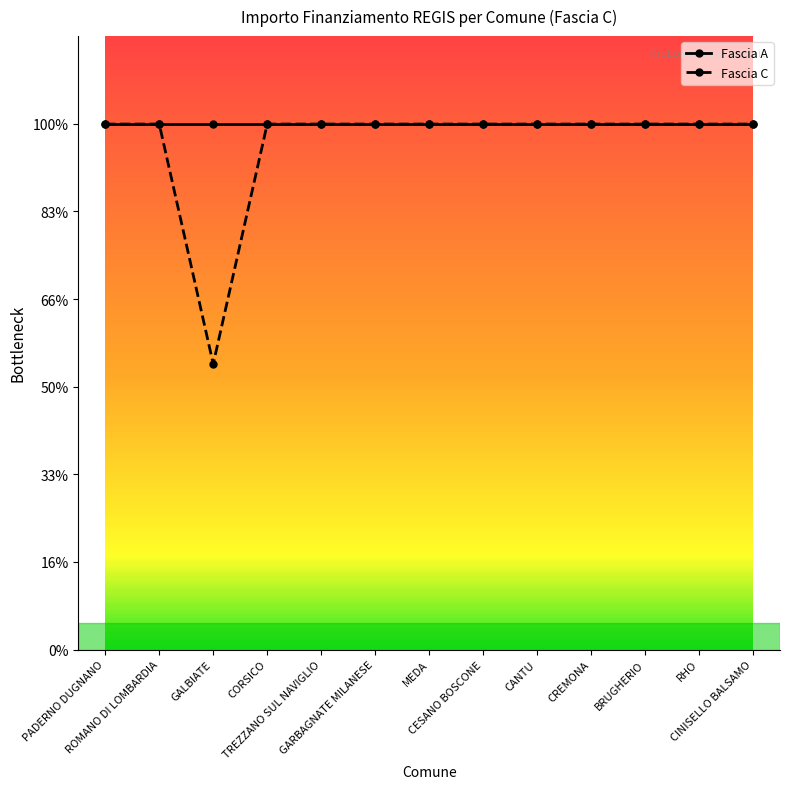

Reading left to right, what are all the values shown in this chart?

Fascia A: PADERNO DUGNANO=59966	ROMANO DI LOMBARDIA=59966	GALBIATE=59966	CORSICO=59966	TREZZANO SUL NAVIGLIO=59966	GARBAGNATE MILANESE=59966	MEDA=59966	CESANO BOSCONE=59966	CANTU=59966	CREMONA=59966	BRUGHERIO=59966	RHO=59966	CINISELLO BALSAMO=59966
Fascia C: PADERNO DUGNANO=59966	ROMANO DI LOMBARDIA=59966	GALBIATE=32589	CORSICO=59966	TREZZANO SUL NAVIGLIO=59966	GARBAGNATE MILANESE=59966	MEDA=59966	CESANO BOSCONE=59966	CANTU=59966	CREMONA=59966	BRUGHERIO=59966	RHO=59966	CINISELLO BALSAMO=59966